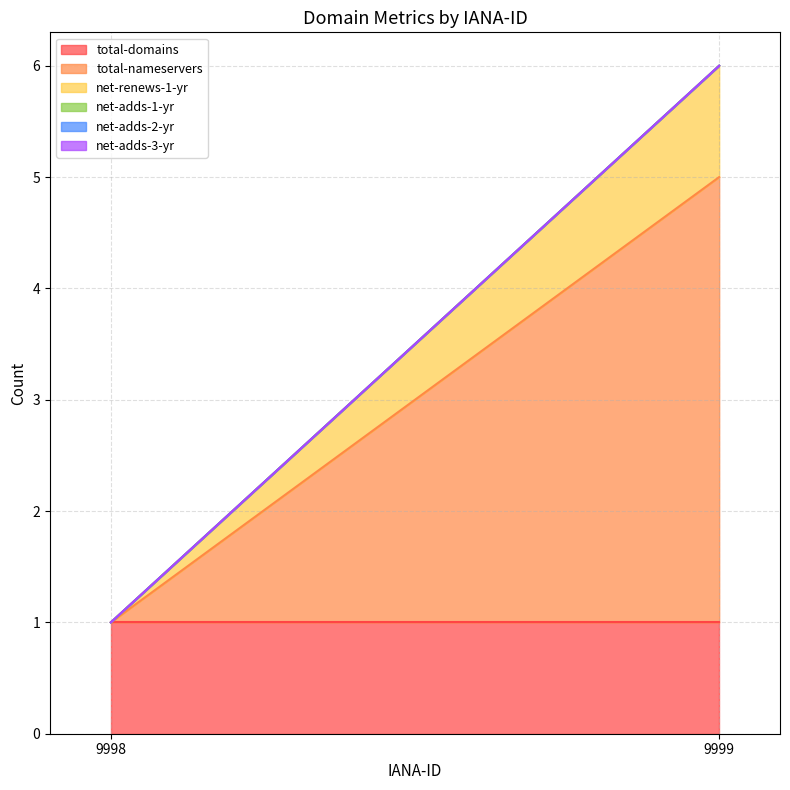

Is it true that net-adds-2-yr equals 0 at 9999?

True